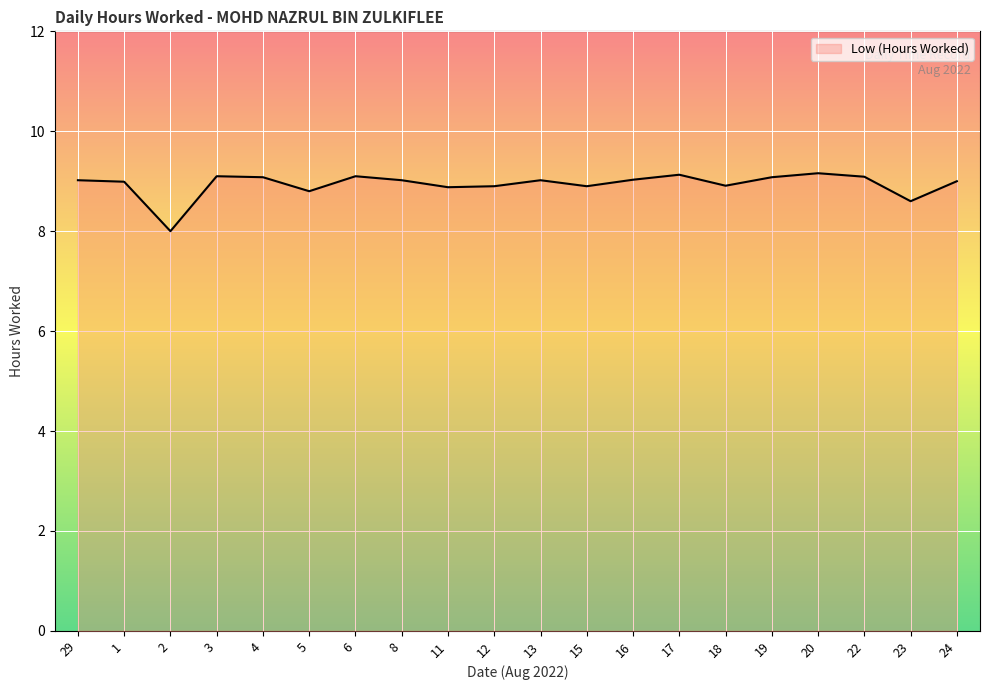

Approximately how many times larger is the value at 11 compared to 12?

1.0